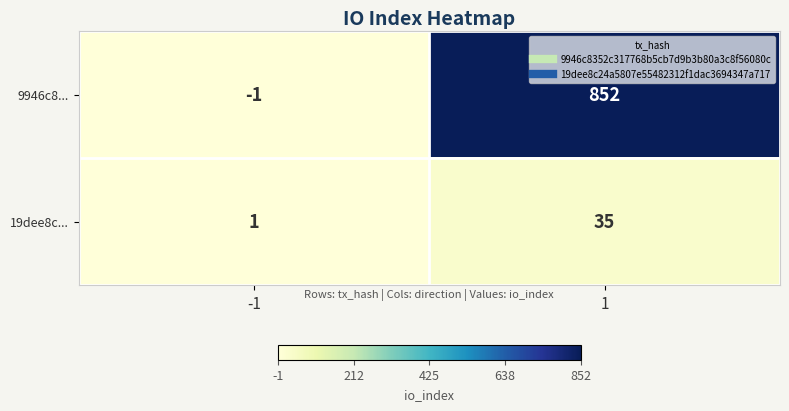

How many distinct data groups are displayed?

2